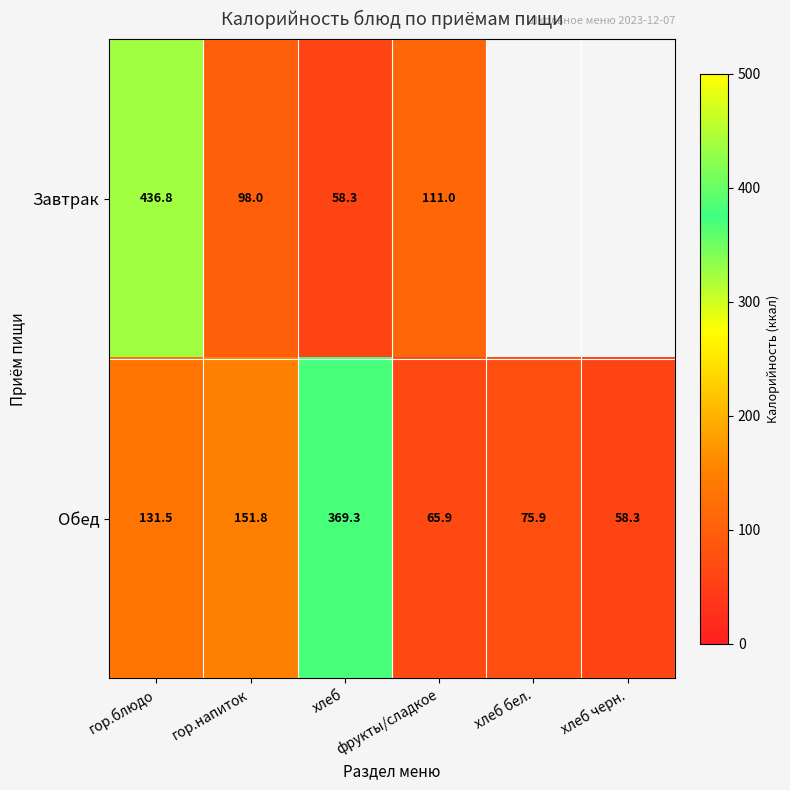

What is the difference between the Обед values at фрукты/сладкое and хлеб?

303.3